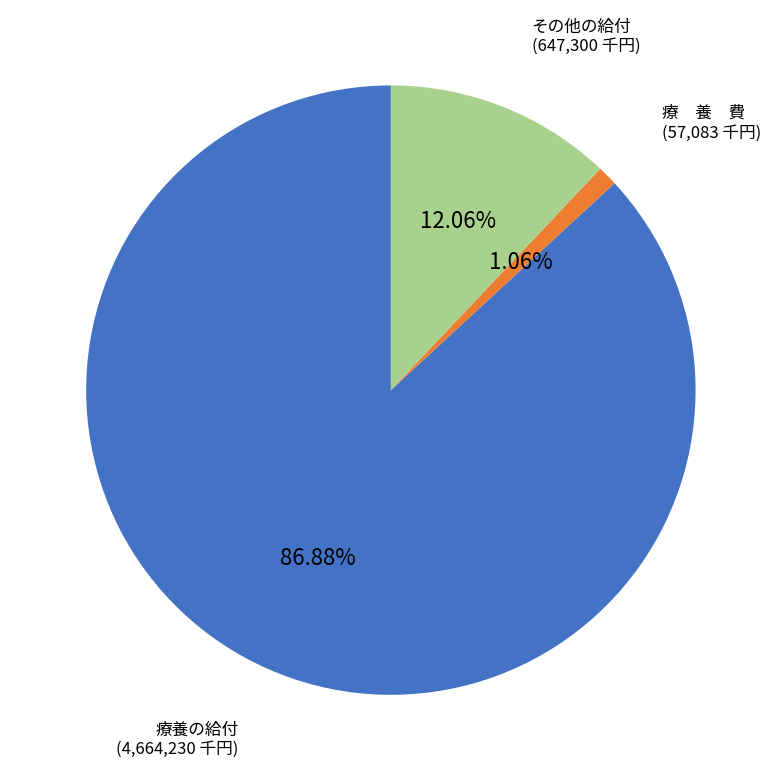

Is there a majority slice in this chart?

Yes